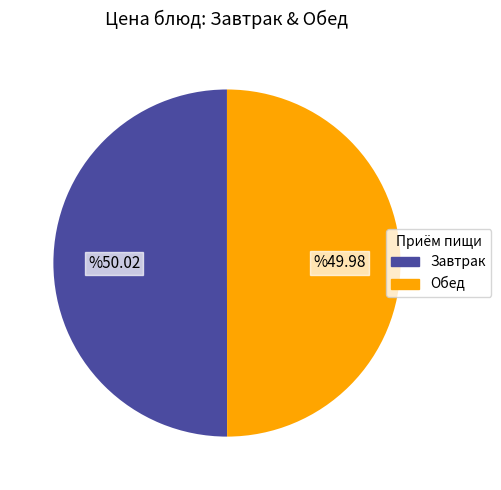

Count the number of slices in the pie.

2